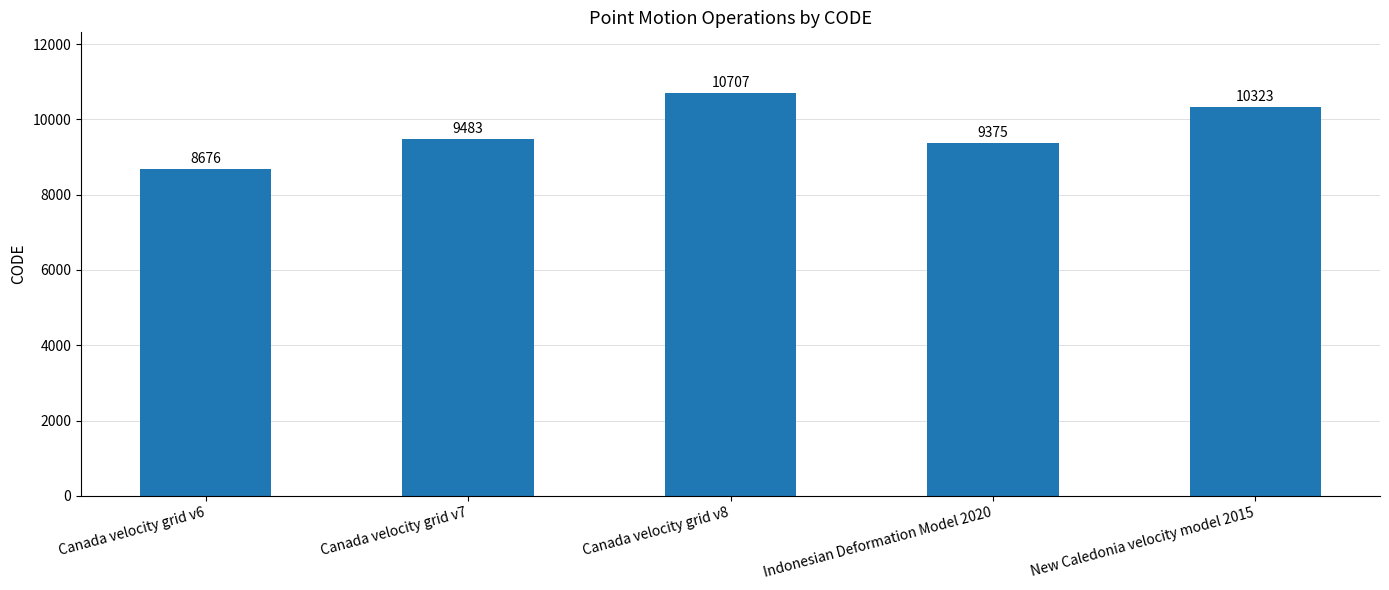

What is the approximate value at Canada velocity grid v7?

9483